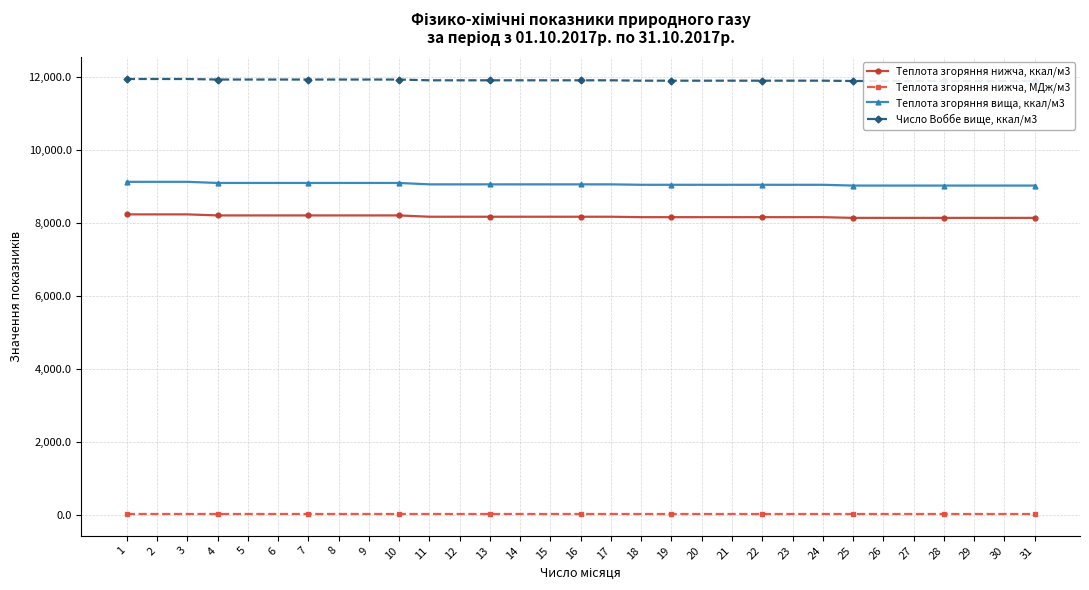

What is the value of the Теплота згоряння вища, ккал/м3 point at the 1st from the left?

9123.9